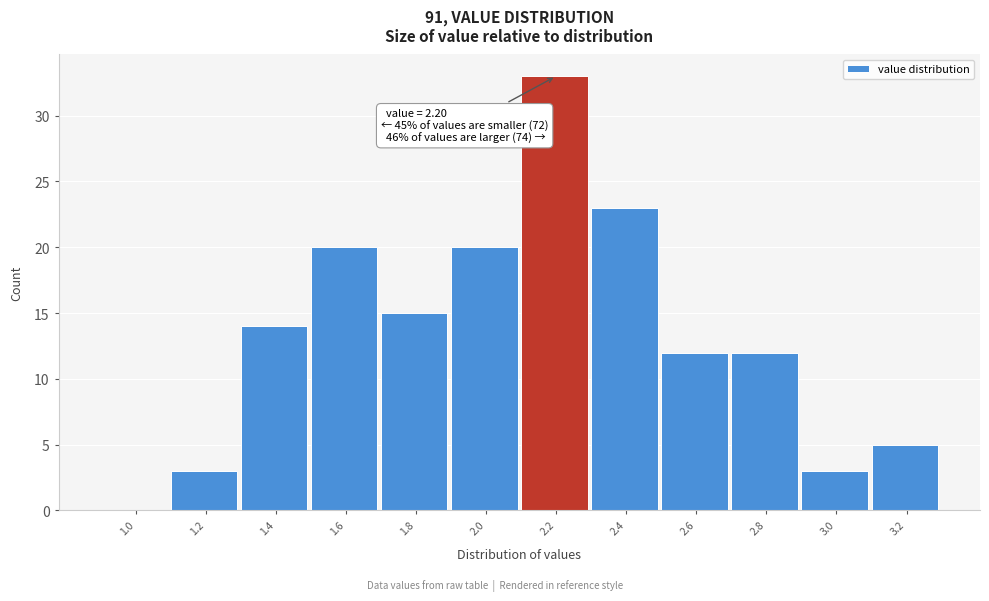

Reading right to left, list all the values displayed in this chart.

3.2=5	3.0=3	2.8=12	2.6=12	2.4=23	2.2=33	2.0=20	1.8=15	1.6=20	1.4=14	1.2=3	1.0=0